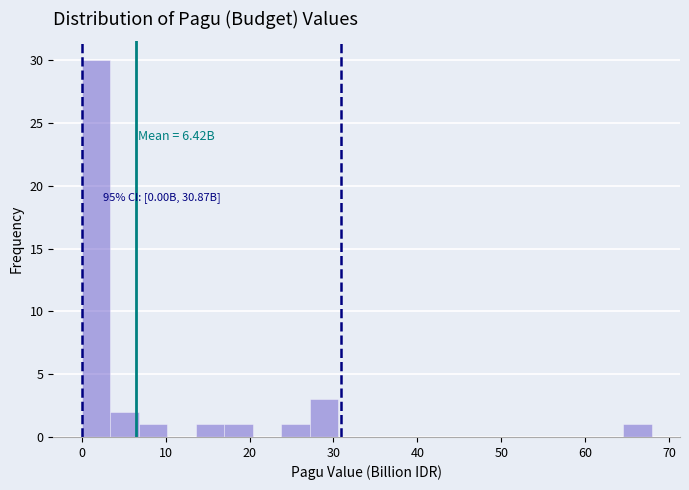

Read against the x-axis, roughly where is the centre of the tallest bar?

2